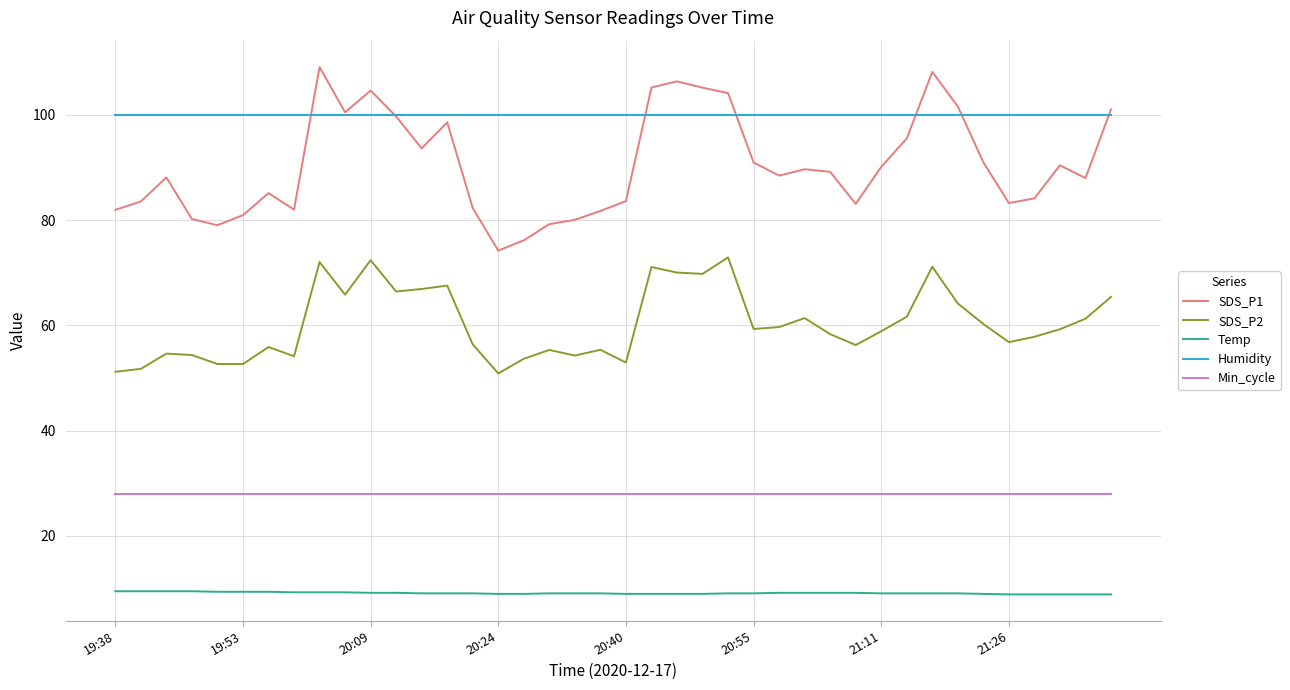

What is the maximum value shown in the chart?

109.1